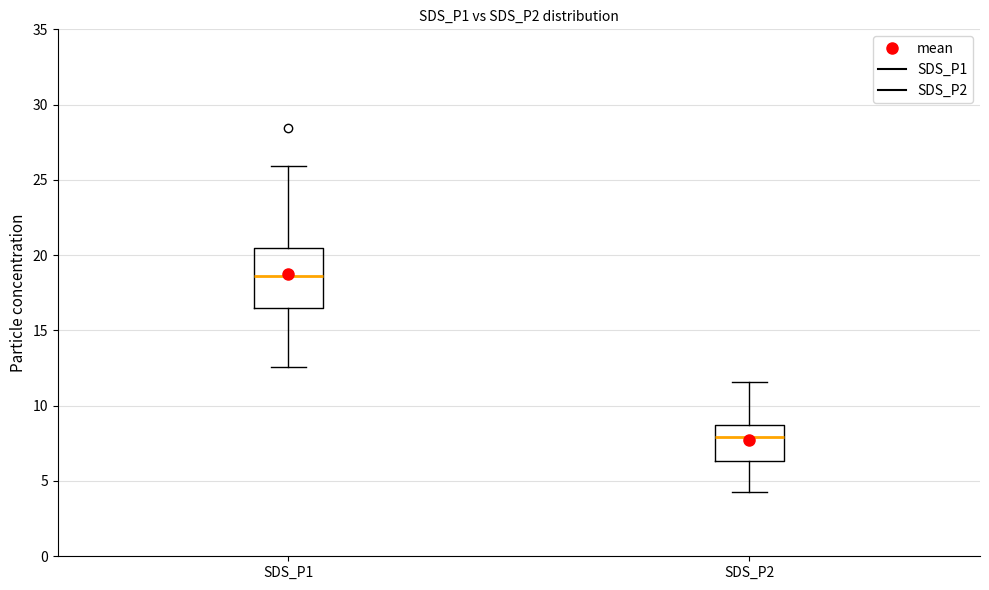

Reading left to right, transcribe this box plot: for each box, give where its median line is, the range the box spans, and where its two whiskers end, as read against the y-axis. The values are not printed on the chart, so give them approximately, as read against the axis.

SDS_P1: median 18.5, box 16.5 to 20.5, whiskers 12.5 to 26.0
SDS_P2: median 8.0, box 6.5 to 8.5, whiskers 4.5 to 11.5